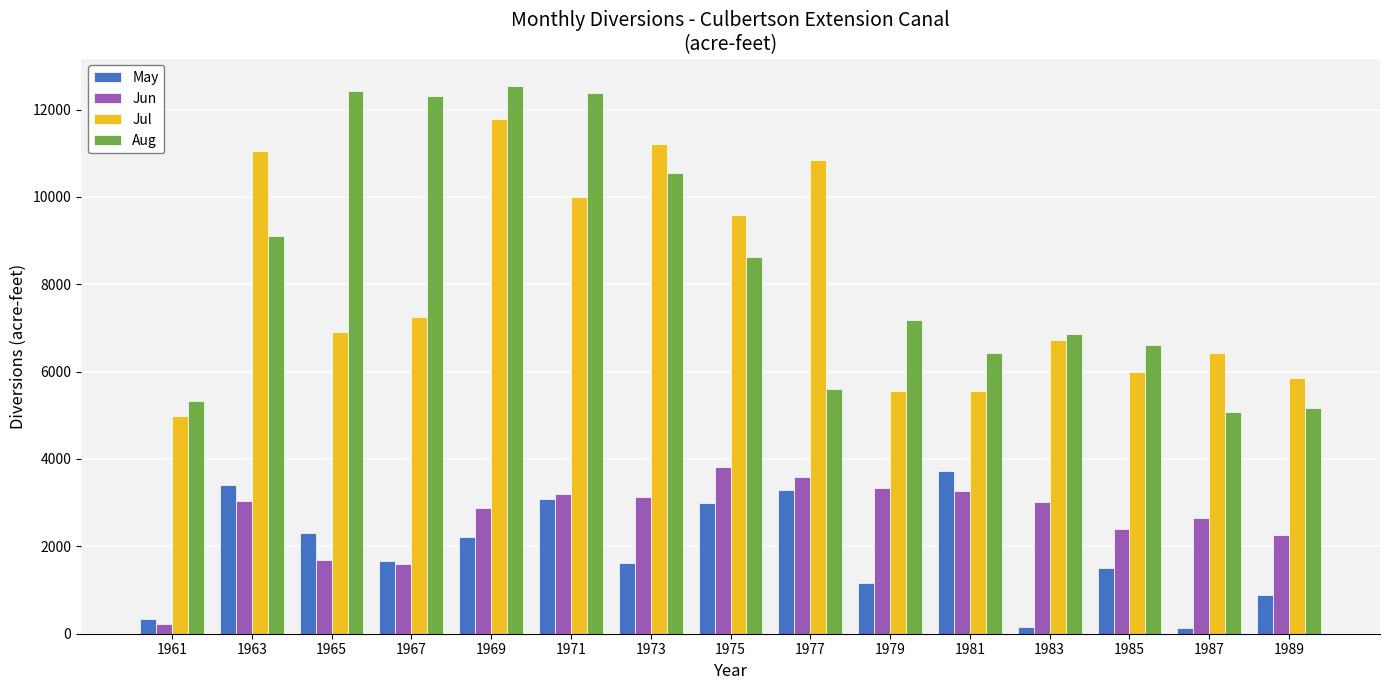

Is the value of Jun at 1989 greater than the value of May at 1983?

Yes